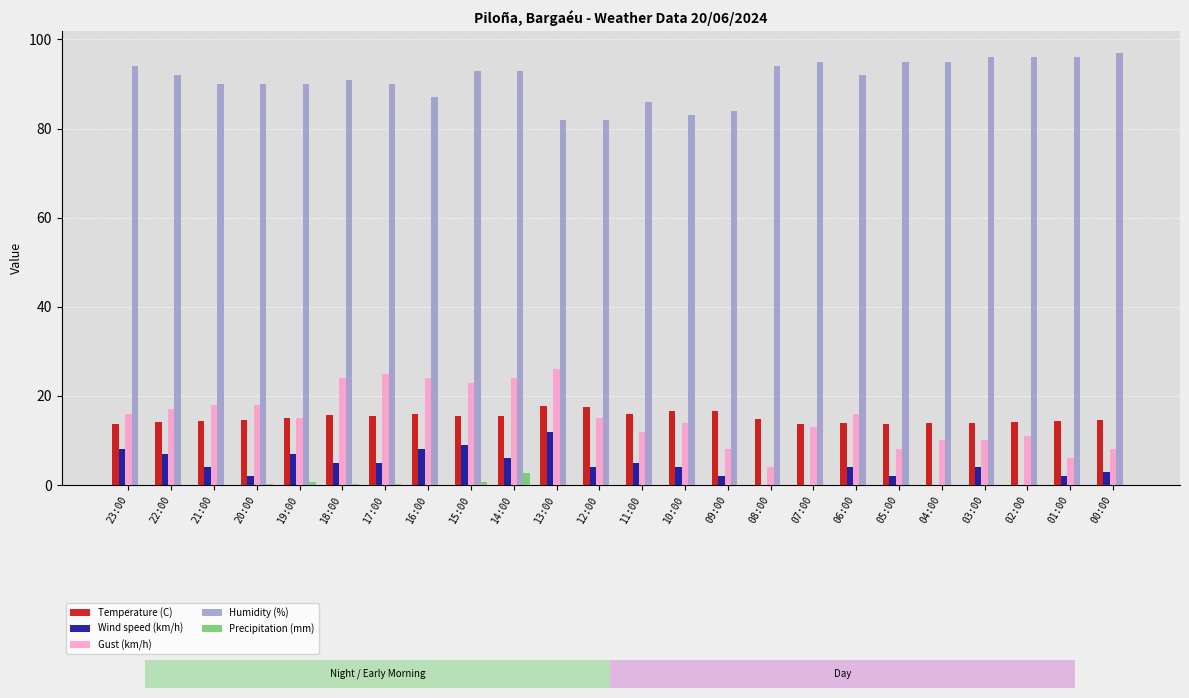

What is the difference between the Gust (km/h) values at 04:00 and 01:00?

4.0